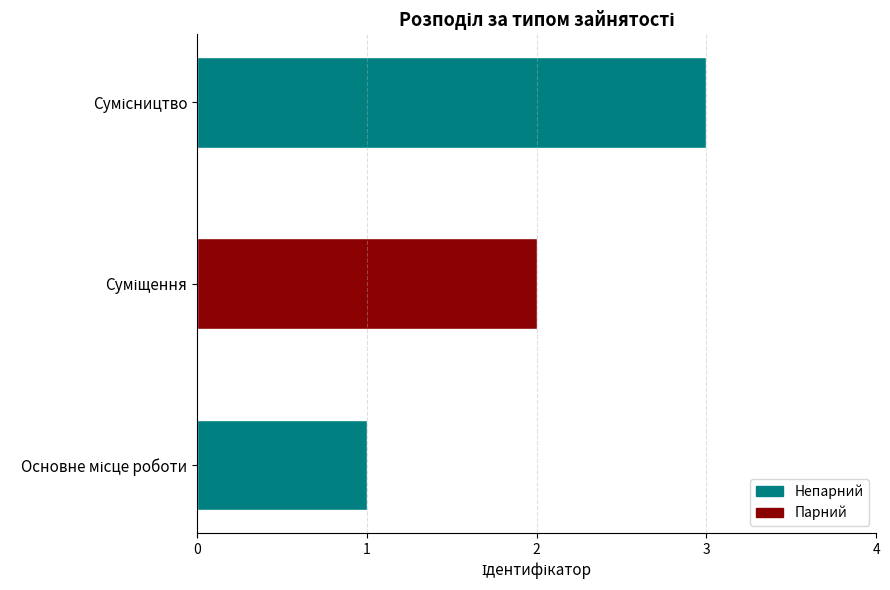

What is the greatest value displayed?

3